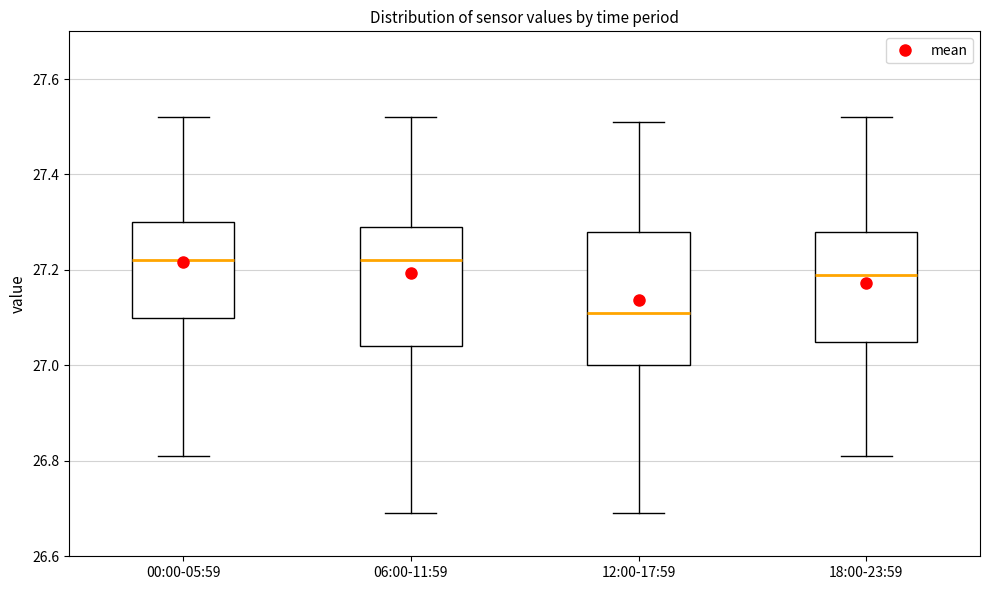

Reading left to right, transcribe this box plot: for each box, give where its median line is, the range the box spans, and where its two whiskers end, as read against the y-axis. The values are not printed on the chart, so give them approximately, as read against the axis.

00:00-05:59: median 27.22, box 27.10 to 27.30, whiskers 26.82 to 27.52
06:00-11:59: median 27.22, box 27.04 to 27.30, whiskers 26.70 to 27.52
12:00-17:59: median 27.12, box 27.00 to 27.28, whiskers 26.70 to 27.52
18:00-23:59: median 27.20, box 27.06 to 27.28, whiskers 26.82 to 27.52